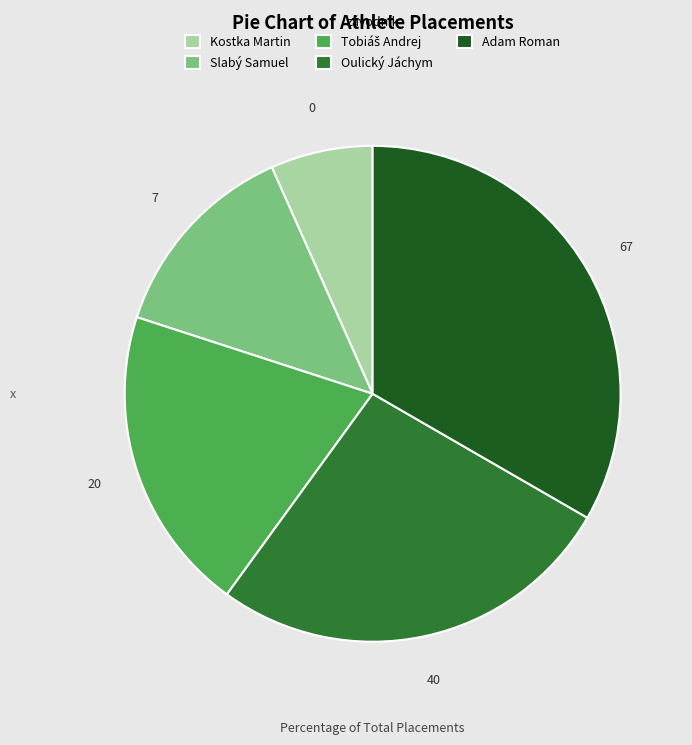

True or false: Kostka Martin accounts for 7% of the total.

True